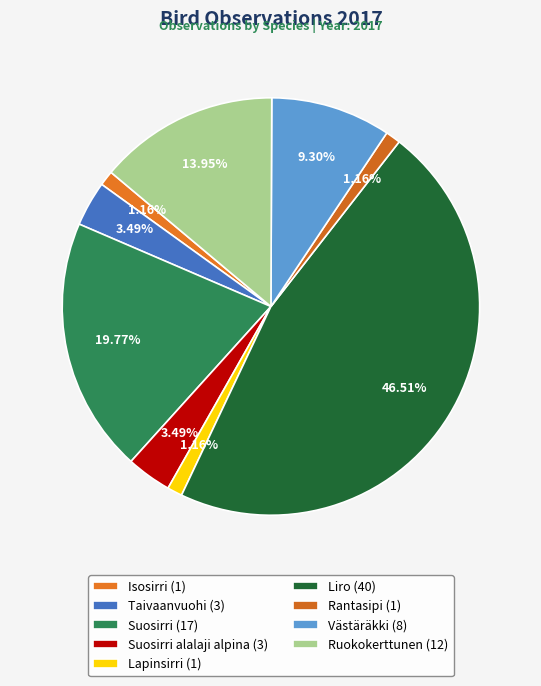

Count the number of slices in the pie.

9